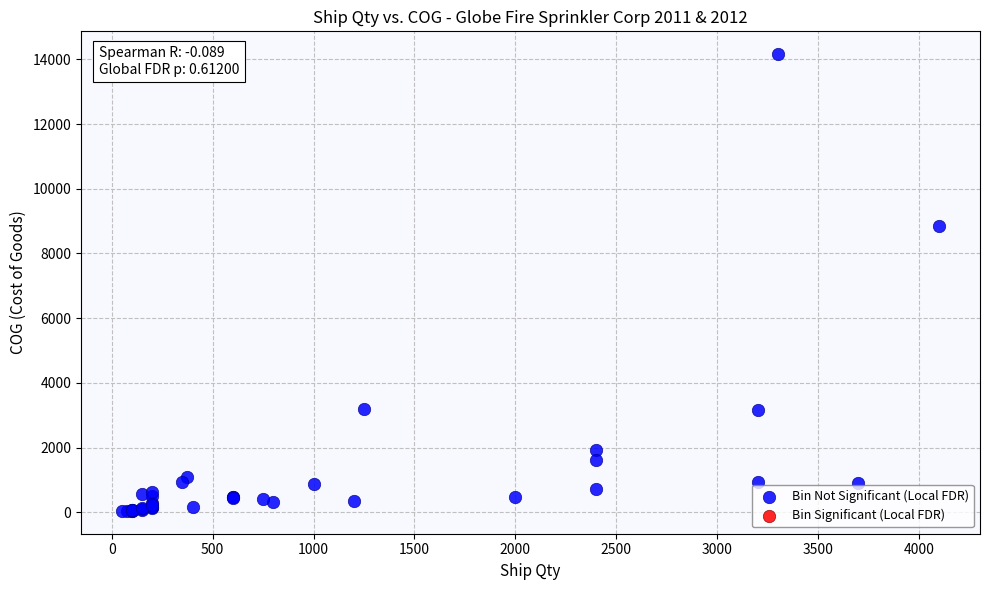

What Y value in the scatter plot is closest to 7101?

8847.8